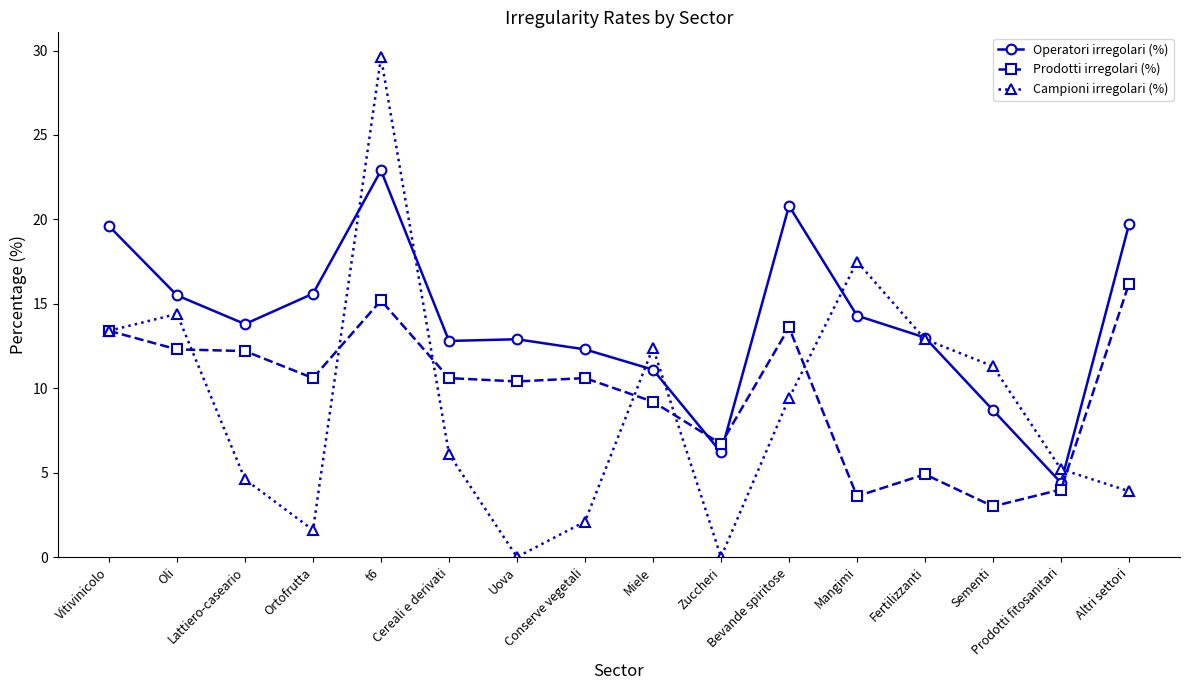

What is the label of the 16th point from the left?

Altri settori